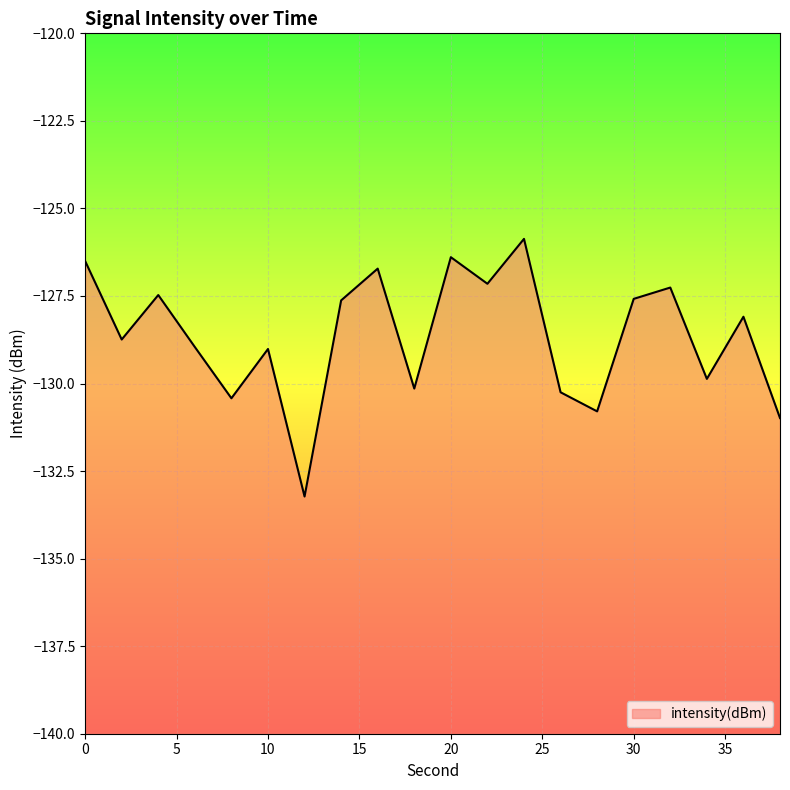

What is the difference between the values at 10 and 6?

0.1